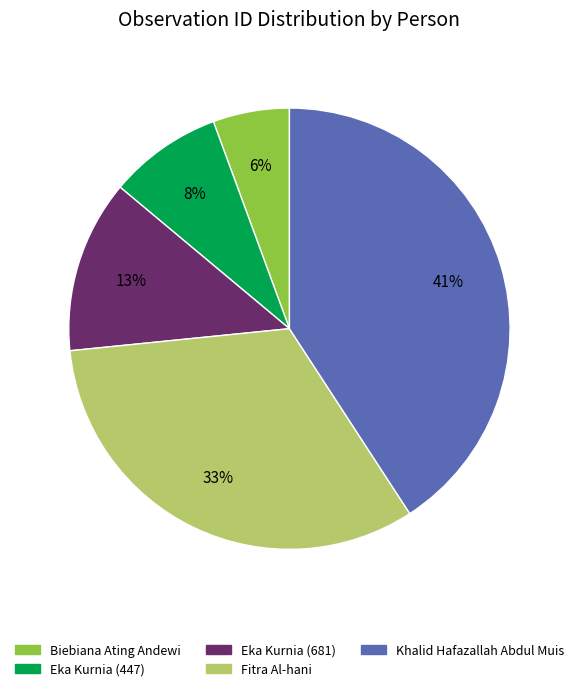

Which category has the smallest portion of the pie?

Biebiana Ating Andewi